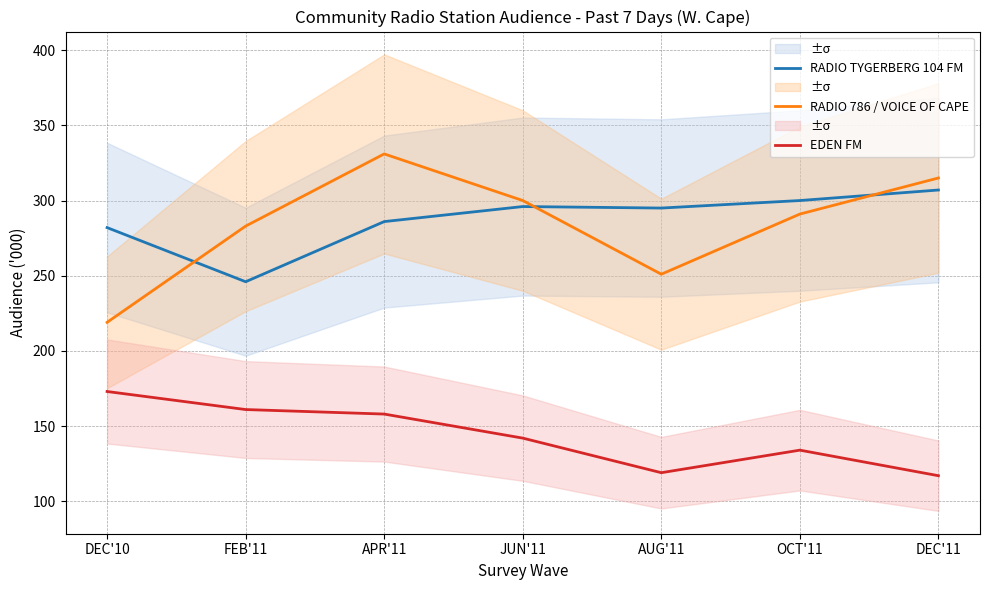

At how many categories does at least one series exceed 118?

7